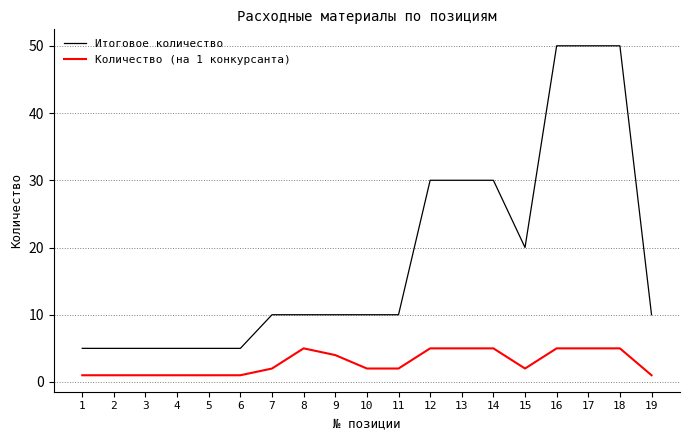

What is the minimum value shown in the chart?

1